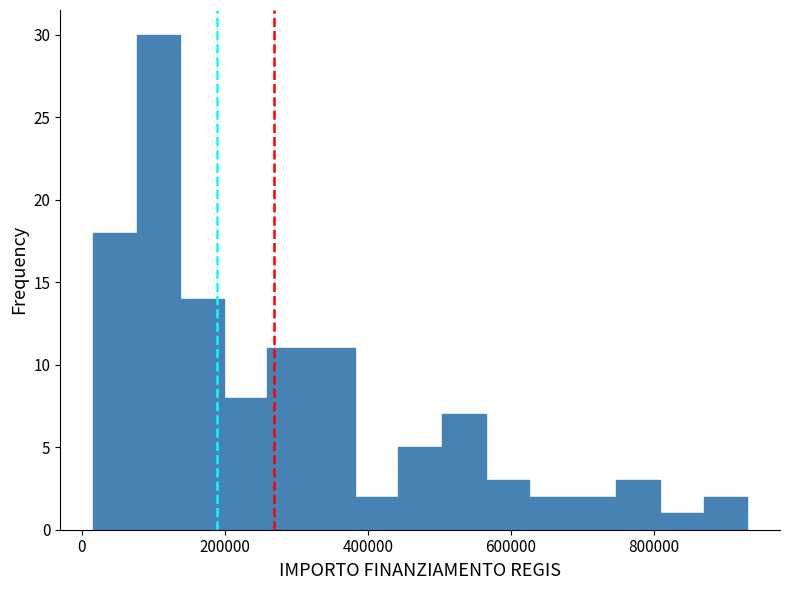

Read against the x-axis, roughly where is the centre of the tallest bar?

100000